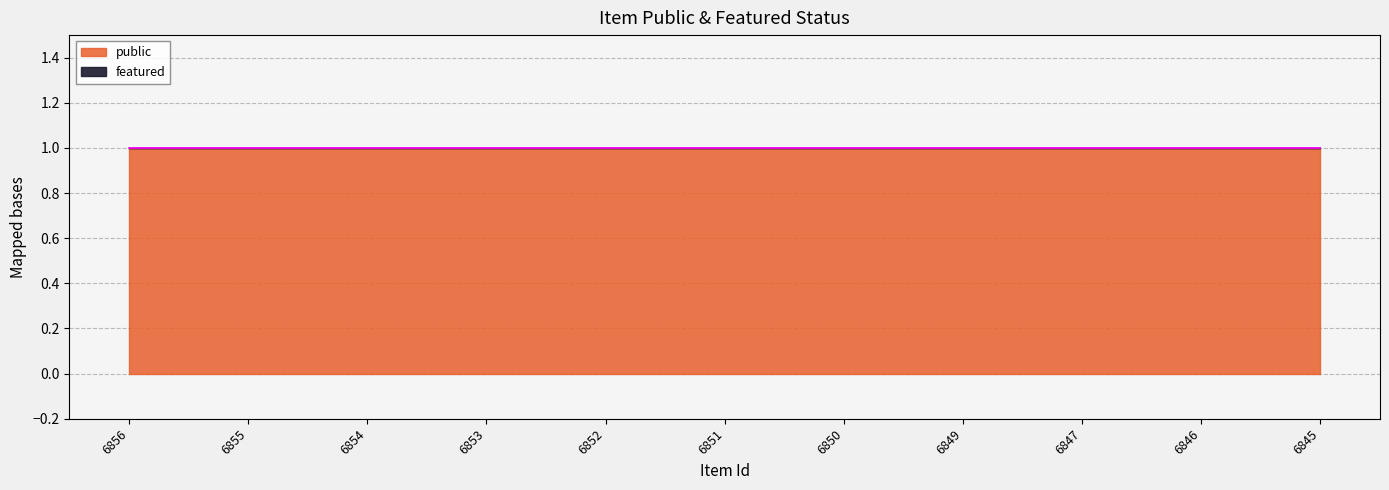

Reading left to right, list all the values displayed in this chart.

public: 6856=1	6855=1	6854=1	6853=1	6852=1	6851=1	6850=1	6849=1	6847=1	6846=1	6845=1
featured: 6856=0	6855=0	6854=0	6853=0	6852=0	6851=0	6850=0	6849=0	6847=0	6846=0	6845=0